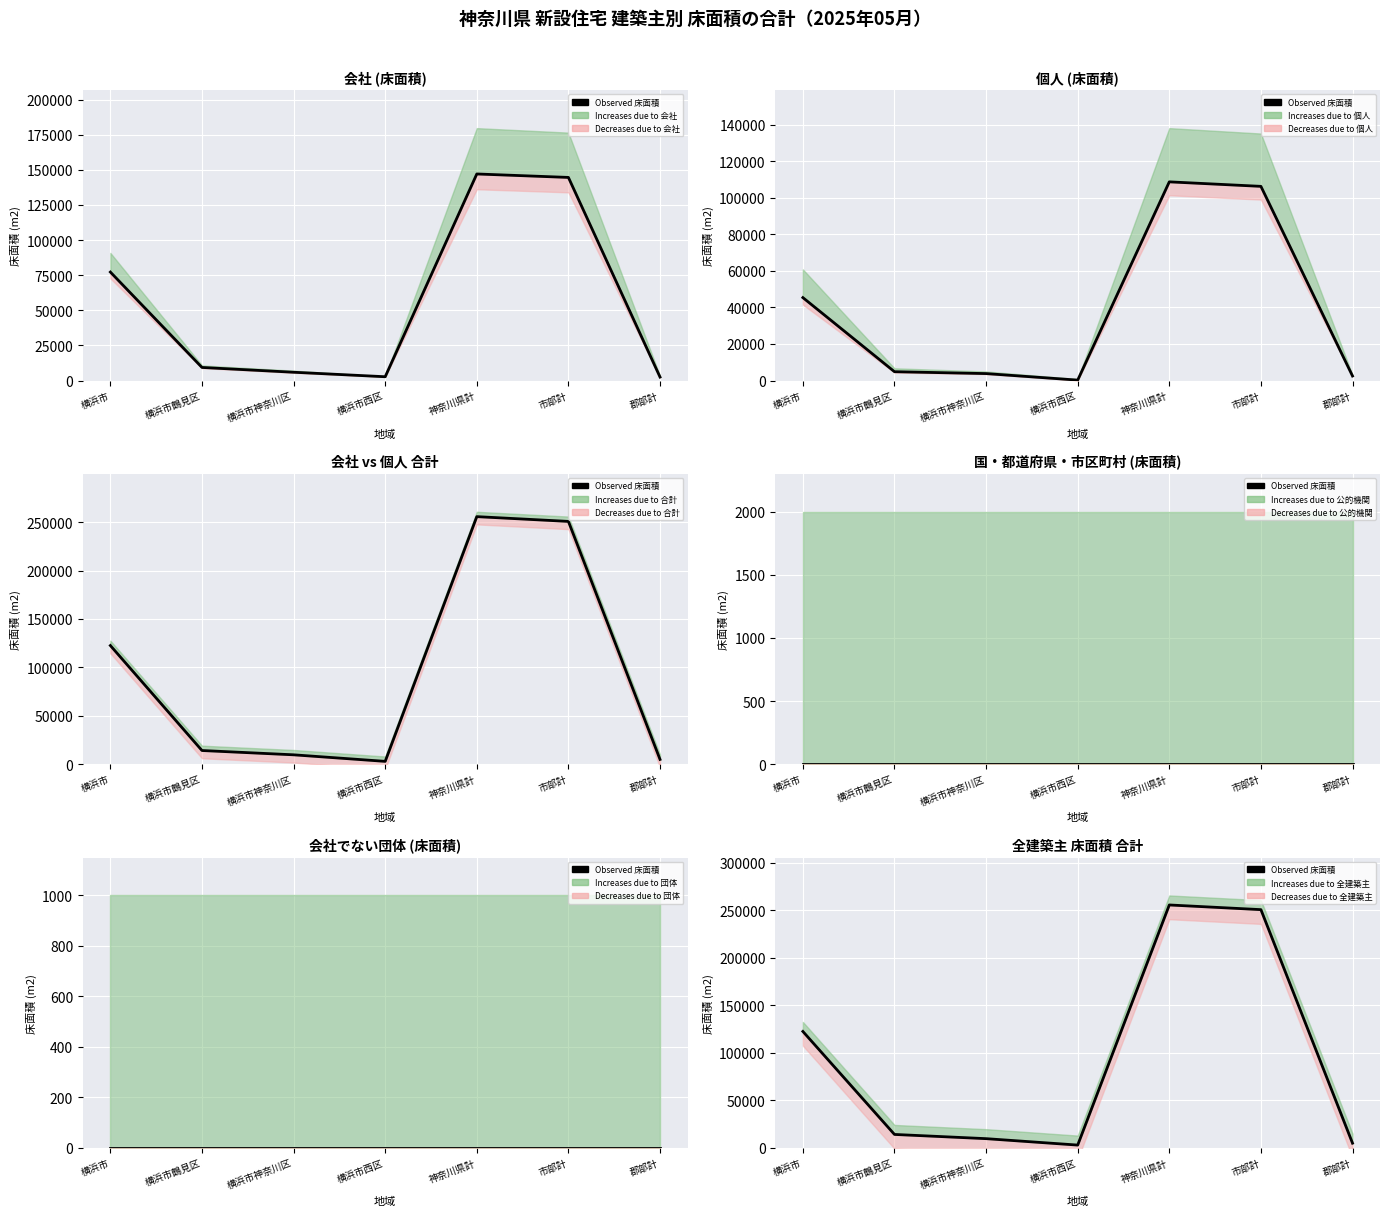

How many data points are above 14129?

3